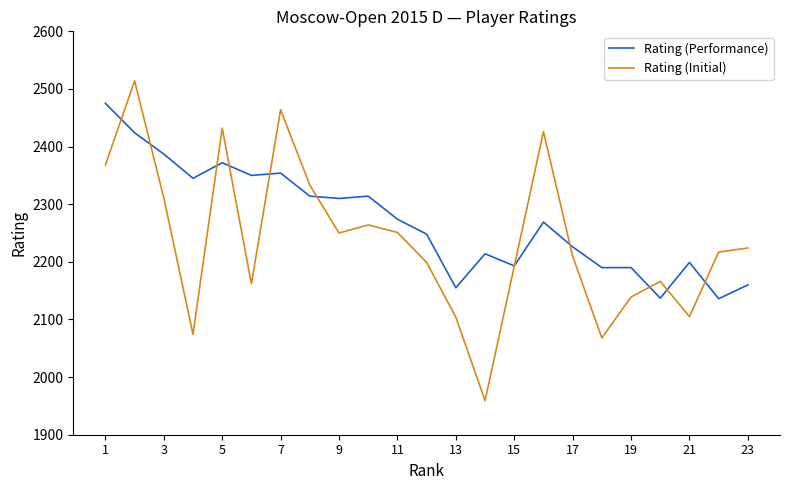

What is the highest value of the Rating (Performance) series?

2475